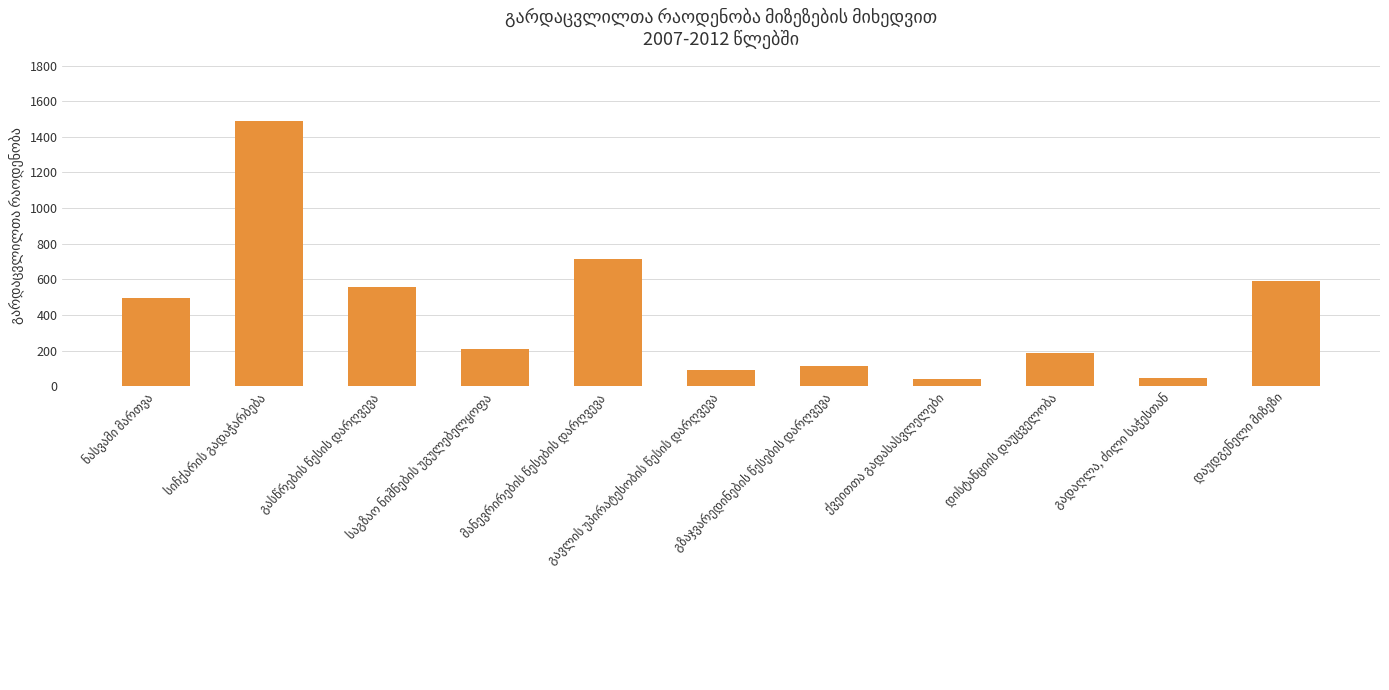

What is the minimum value shown in the chart?

39